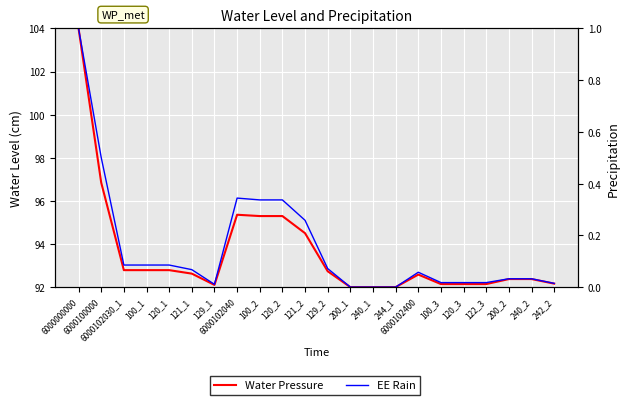

In EE Rain, how many points are higher than both neighbors (excluding endpoints)?

2